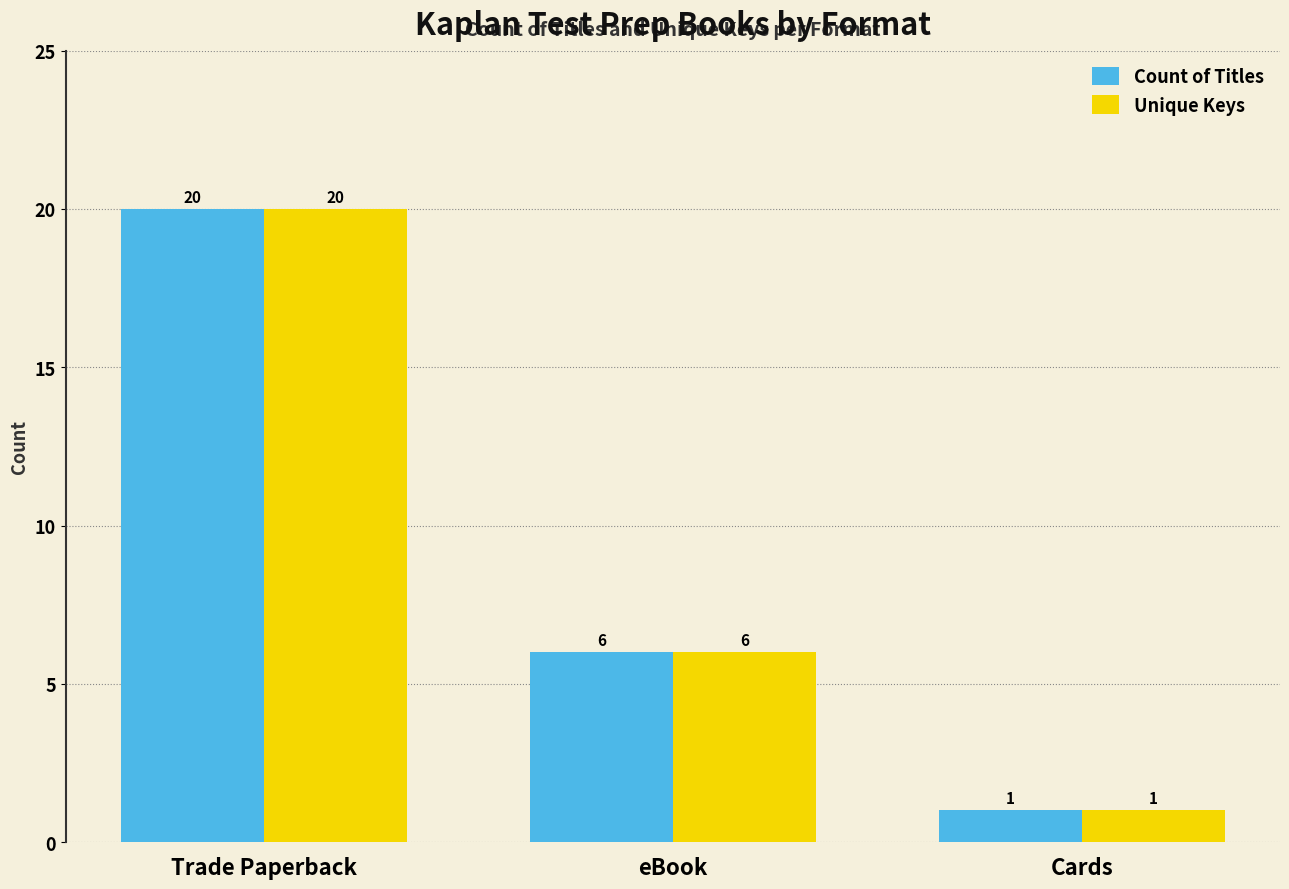

What is the lowest value of the Count of Titles series?

1